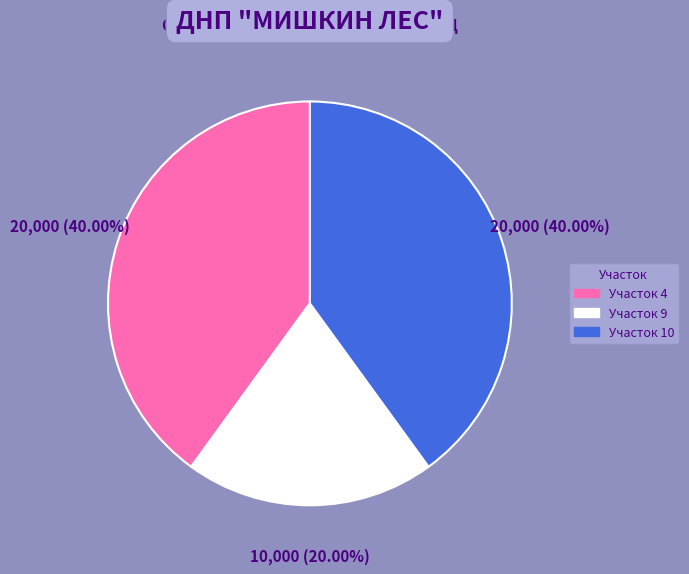

Is there a majority slice in this chart?

No